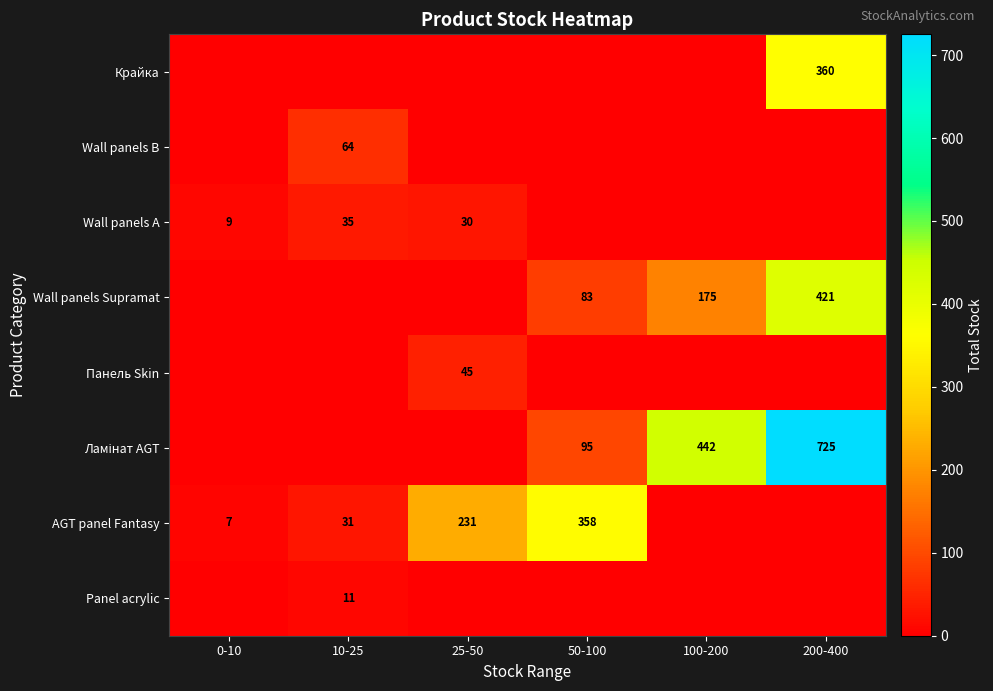

Is it true that Wall panels Supramat equals 44 at 100-200?

False